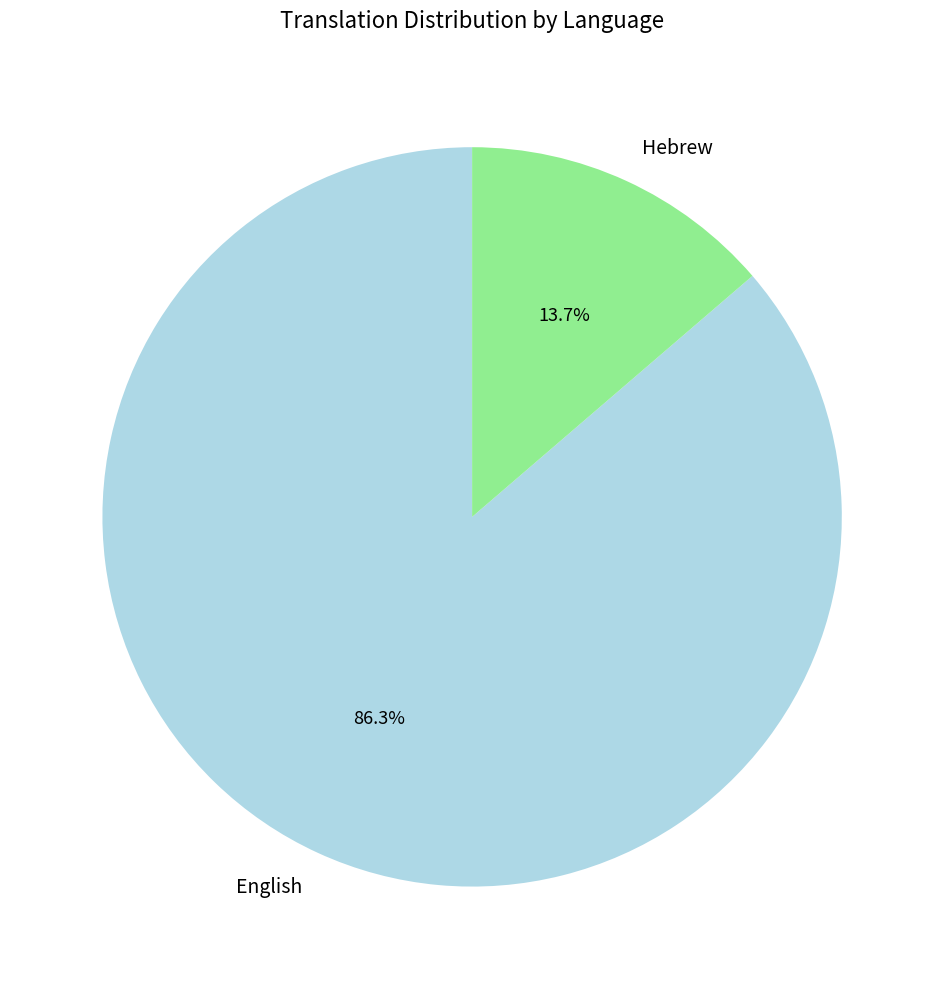

Between English and Hebrew, which is larger?

English